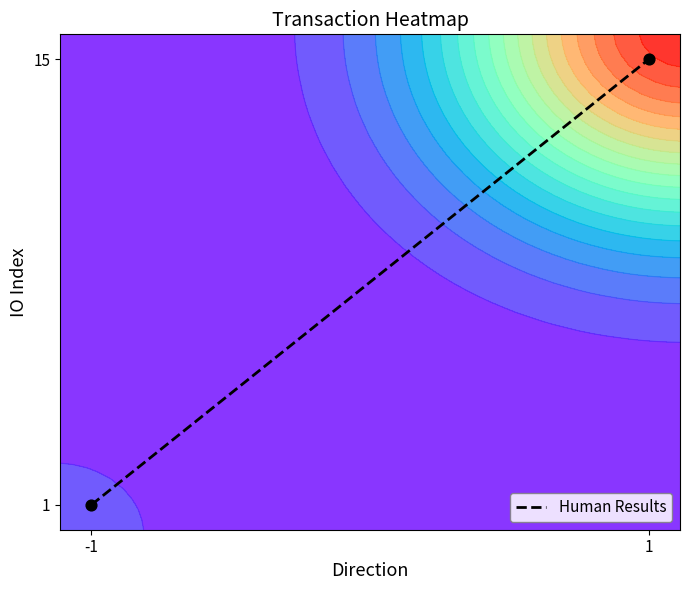

List the labels in order of value, smallest first.

-1, 1